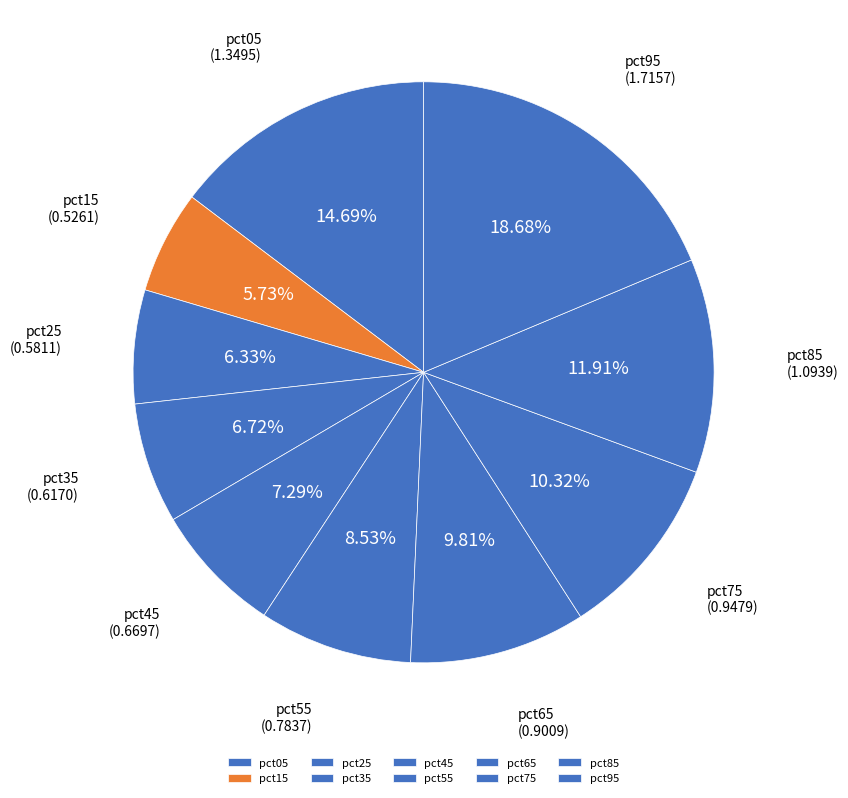

The pct75 slice represents 10% of the pie. True or false?

True